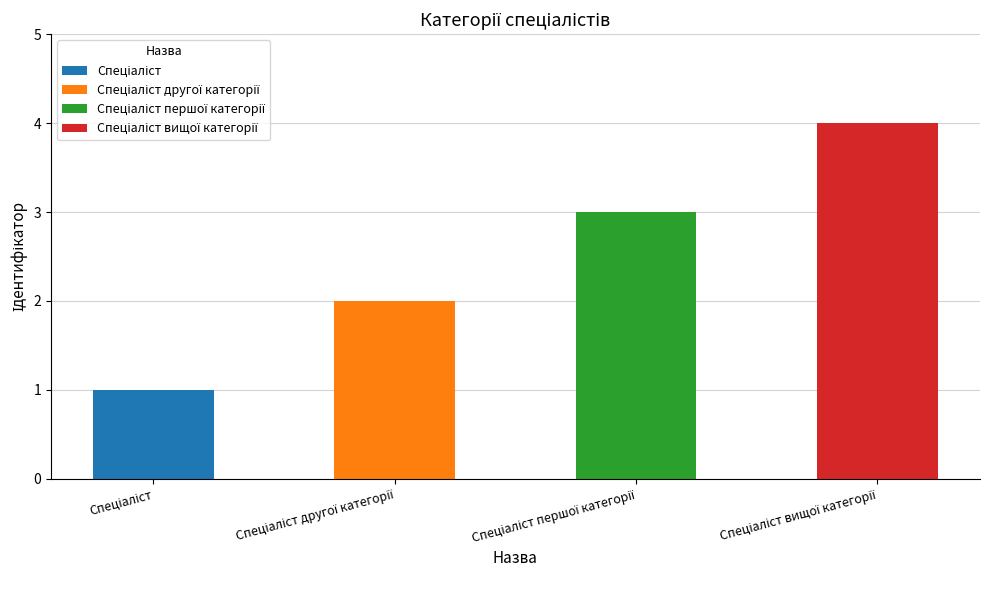

Reading left to right, transcribe all the data shown in this chart.

1	2	3	4